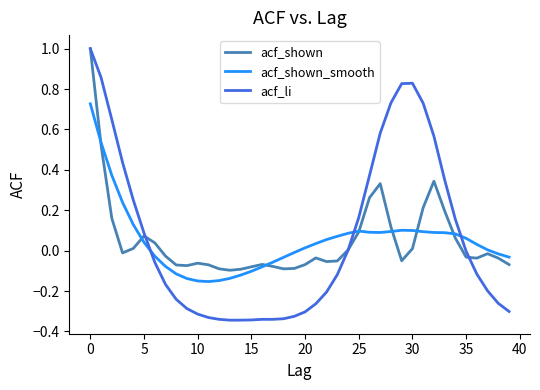

Which series has the largest range (max minus min)?

acf_li